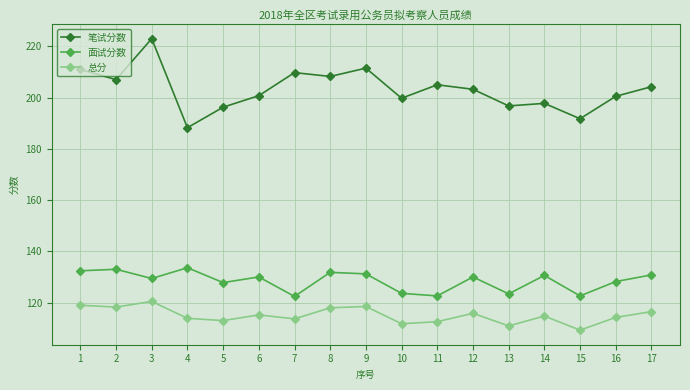

Which series has the largest range (max minus min)?

笔试分数